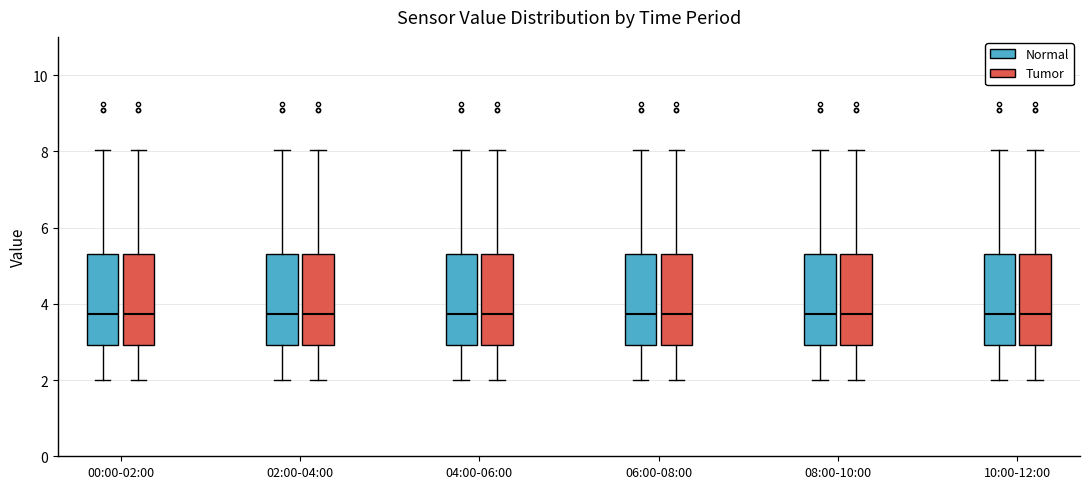

Reading left to right, read every box against the y-axis: the position of its median line, the range the box covers, and the ends of its whiskers. The values are not printed on the chart, so give them approximately, as read against the axis.

00:00-02:00 (Normal): median 3.8, box 3.0 to 5.4, whiskers 2.0 to 8.0
00:00-02:00 (Tumor): median 3.8, box 3.0 to 5.4, whiskers 2.0 to 8.0
02:00-04:00 (Normal): median 3.8, box 3.0 to 5.4, whiskers 2.0 to 8.0
02:00-04:00 (Tumor): median 3.8, box 3.0 to 5.4, whiskers 2.0 to 8.0
04:00-06:00 (Normal): median 3.8, box 3.0 to 5.4, whiskers 2.0 to 8.0
04:00-06:00 (Tumor): median 3.8, box 3.0 to 5.4, whiskers 2.0 to 8.0
06:00-08:00 (Normal): median 3.8, box 3.0 to 5.4, whiskers 2.0 to 8.0
06:00-08:00 (Tumor): median 3.8, box 3.0 to 5.4, whiskers 2.0 to 8.0
08:00-10:00 (Normal): median 3.8, box 3.0 to 5.4, whiskers 2.0 to 8.0
08:00-10:00 (Tumor): median 3.8, box 3.0 to 5.4, whiskers 2.0 to 8.0
10:00-12:00 (Normal): median 3.8, box 3.0 to 5.4, whiskers 2.0 to 8.0
10:00-12:00 (Tumor): median 3.8, box 3.0 to 5.4, whiskers 2.0 to 8.0